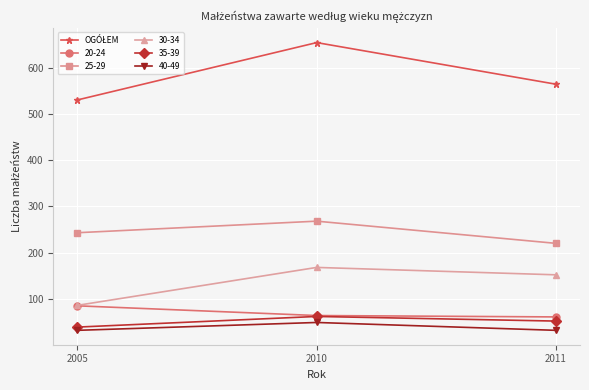

What is the spread (max minus min) of values at 2005?

498